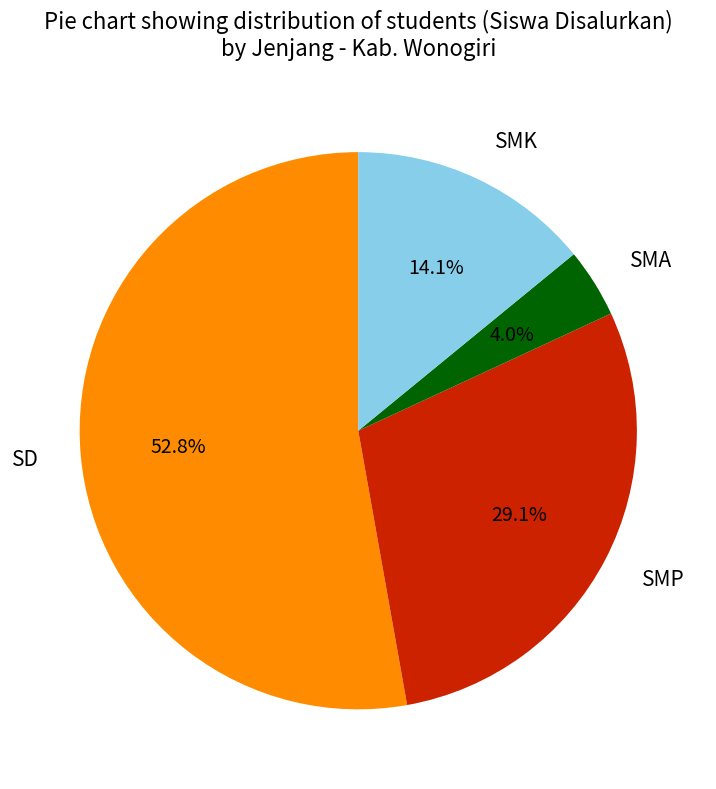

Combined, do SMA and SD account for over 50%?

Yes